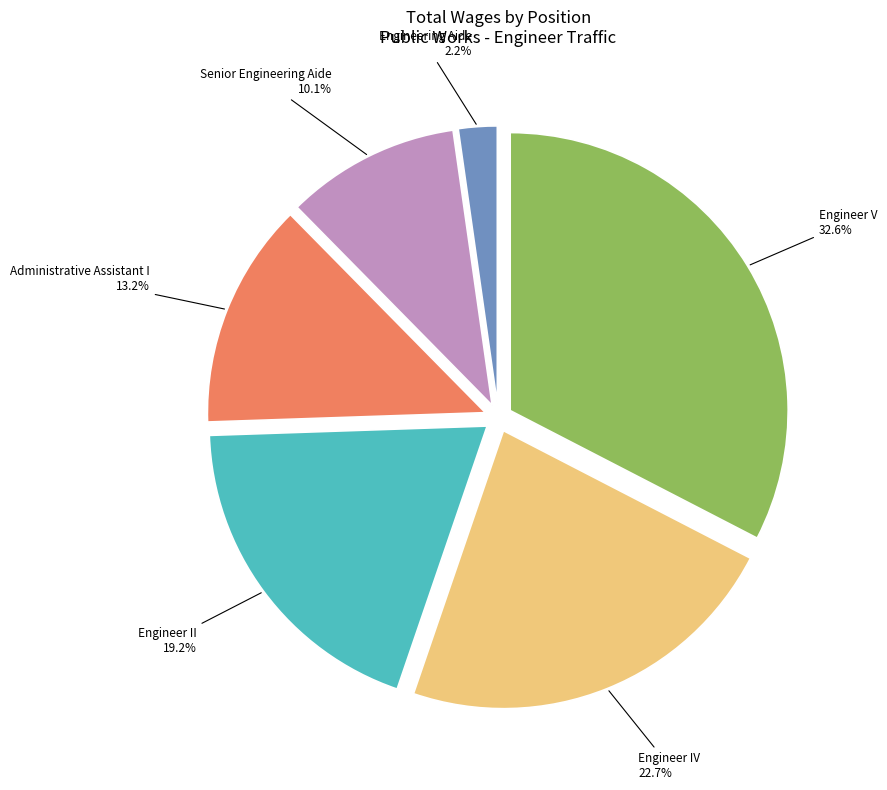

Is there a majority slice in this chart?

No